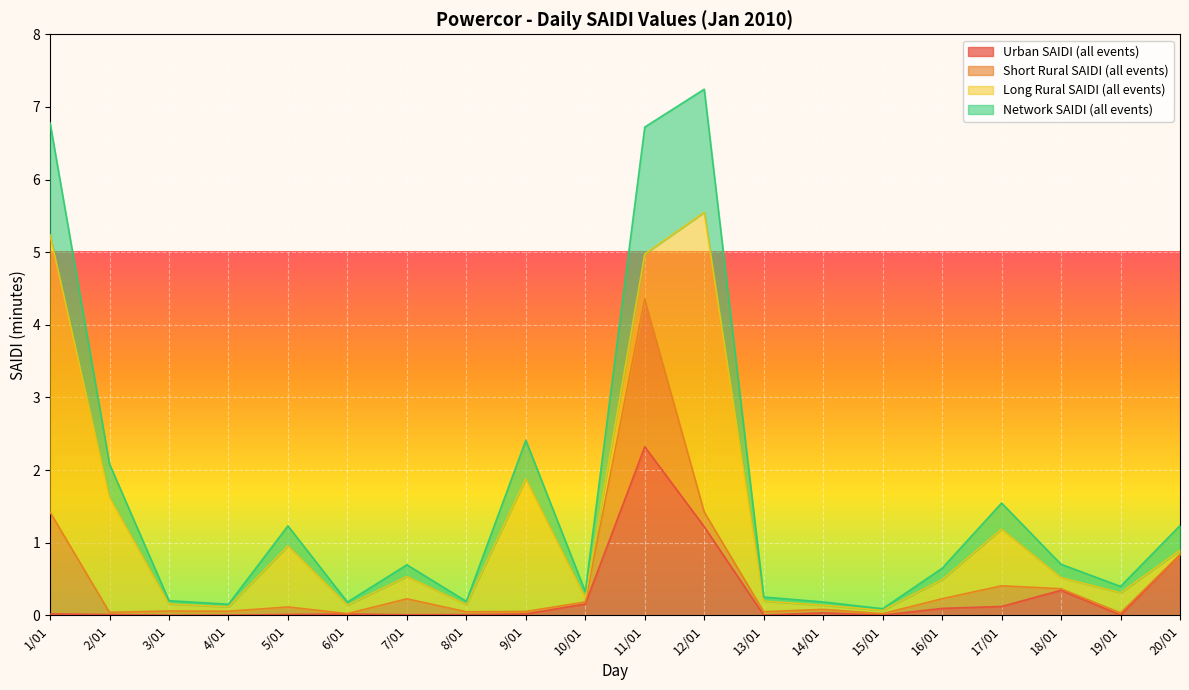

At which category does Network SAIDI (all events) reach its first local peak?

5/01